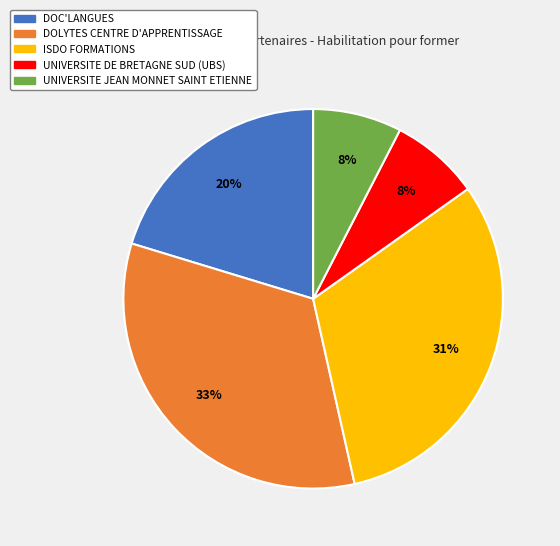

The UNIVERSITE JEAN MONNET SAINT ETIENNE slice represents 8% of the pie. True or false?

True